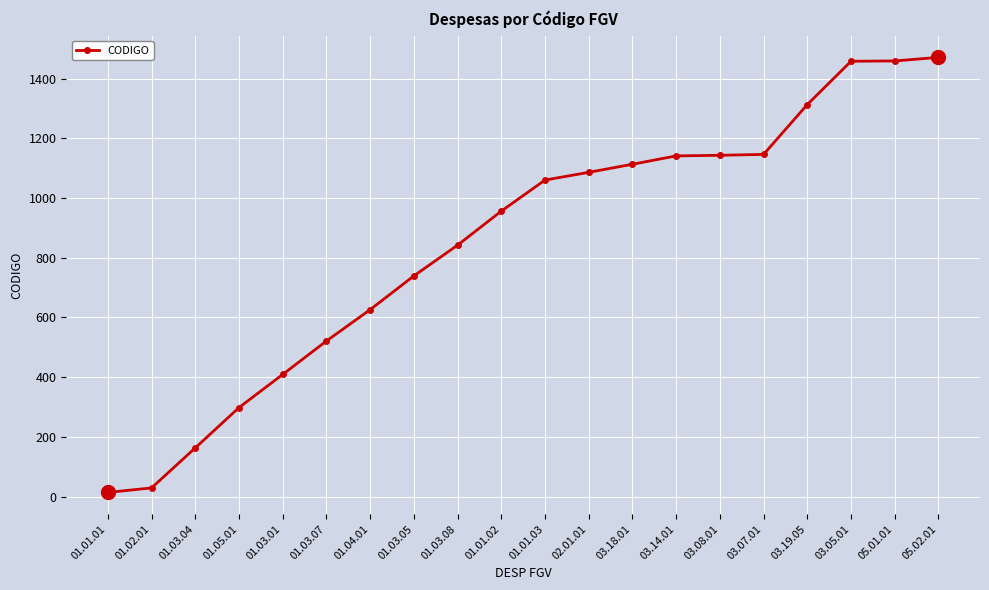

What is the label of the 2nd point from the left?

01.02.01